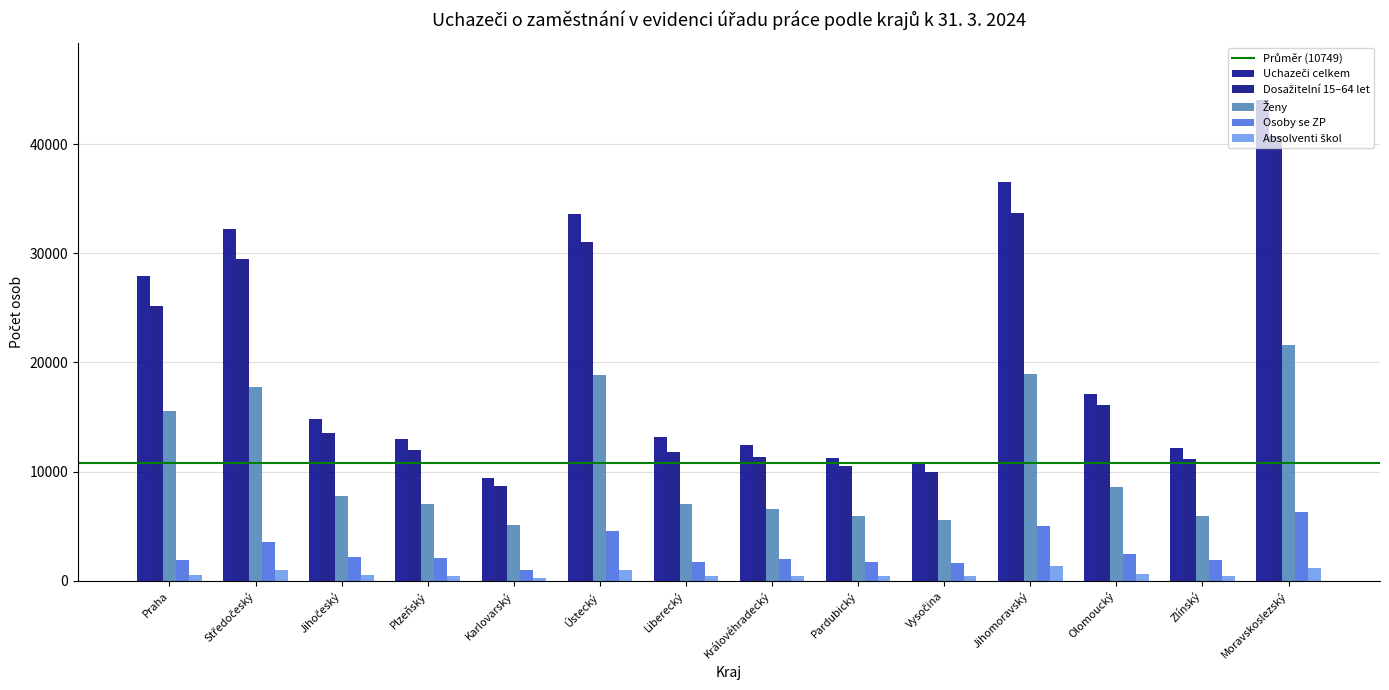

At which label does Osoby se ZP first exceed 2086?

Středočeský